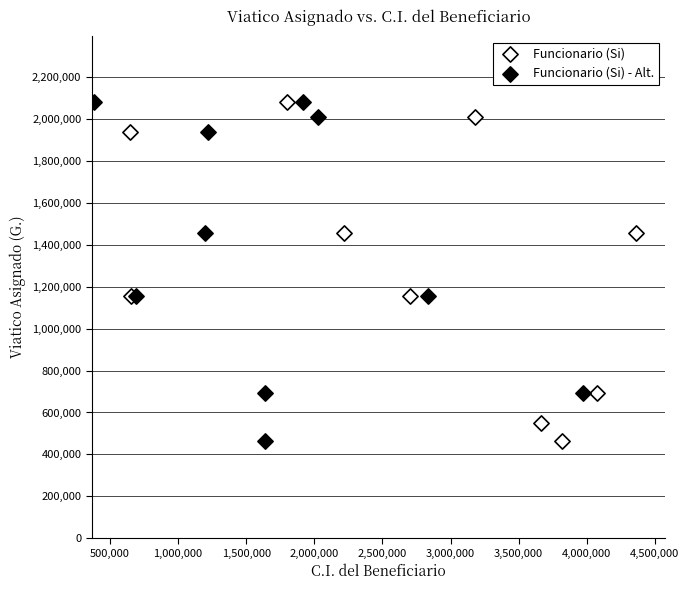

What are all the series names shown in the legend?

Funcionario (Si), Funcionario (Si) - Alt.